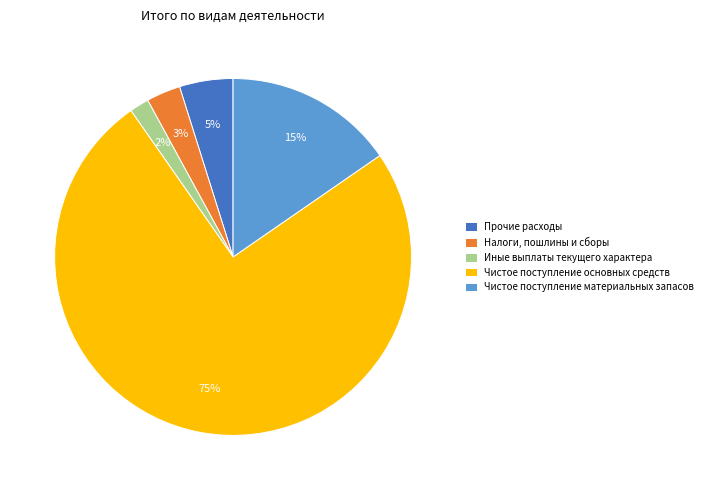

To the nearest percent, what is the difference between the largest and smallest slice percentages?

73%